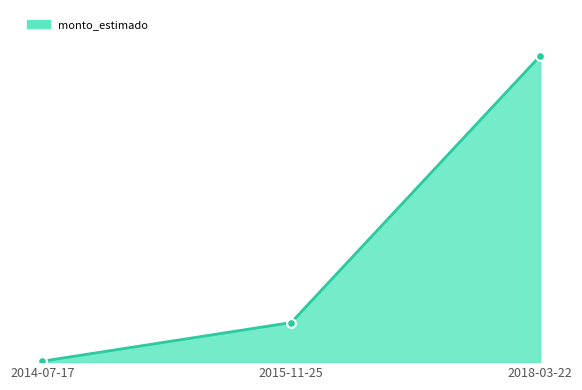

What is the change in value from 2015-11-25 to 2018-03-22?

+2854640000